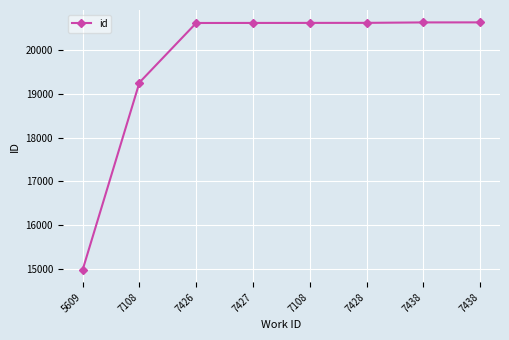

Count the number of data series in this chart.

1